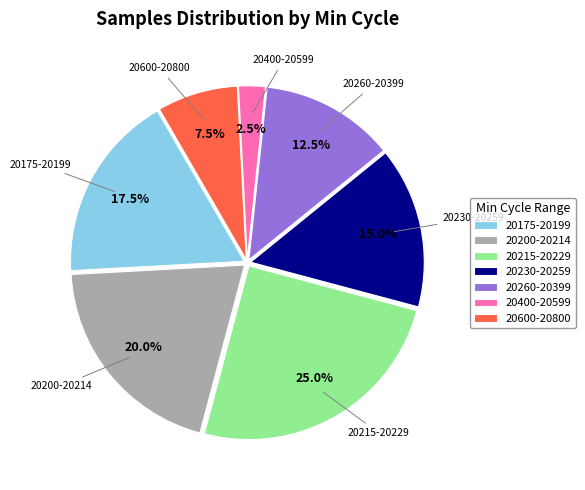

Between 20215-20229 and 20230-20259, which is larger?

20215-20229